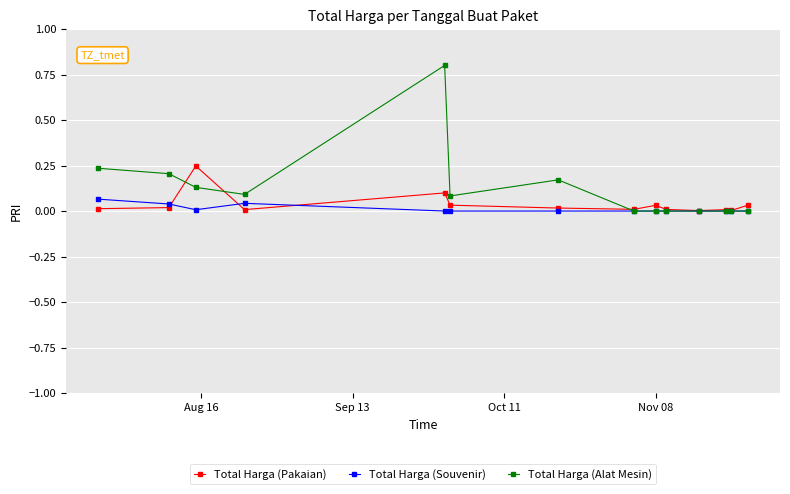

Which series has the largest total across all categories?

Total Harga (Alat Mesin)